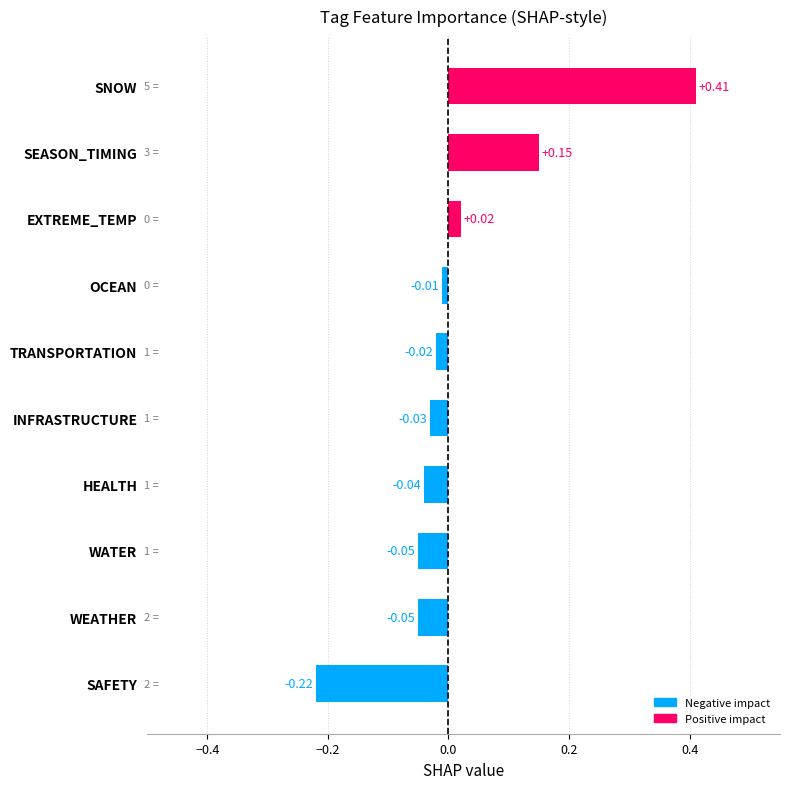

Which has a higher value, WEATHER or SNOW?

SNOW